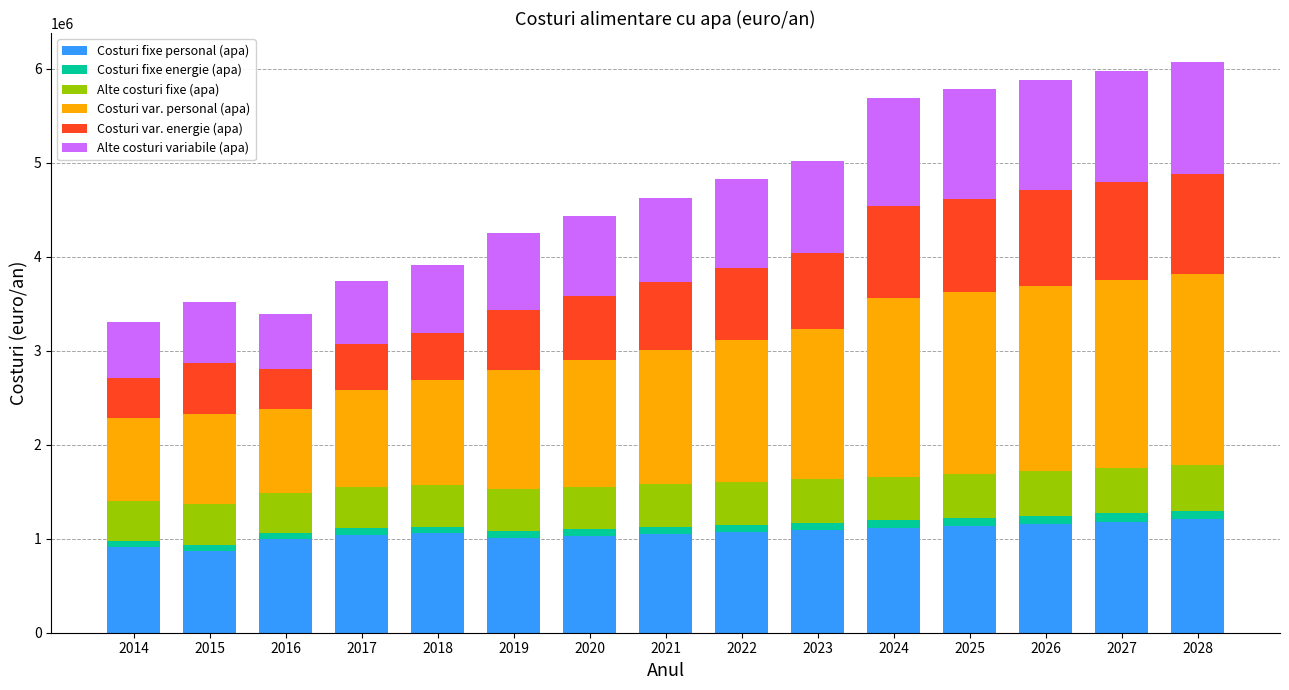

What is the minimum value for Costuri fixe personal (apa)?

872870.9